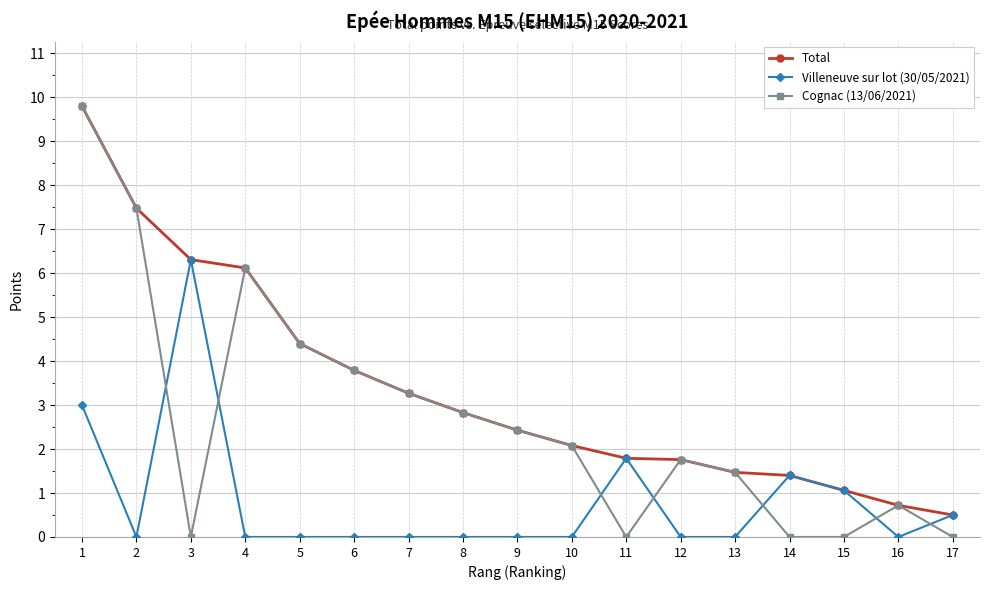

At how many categories does at least one series exceed 7?

2